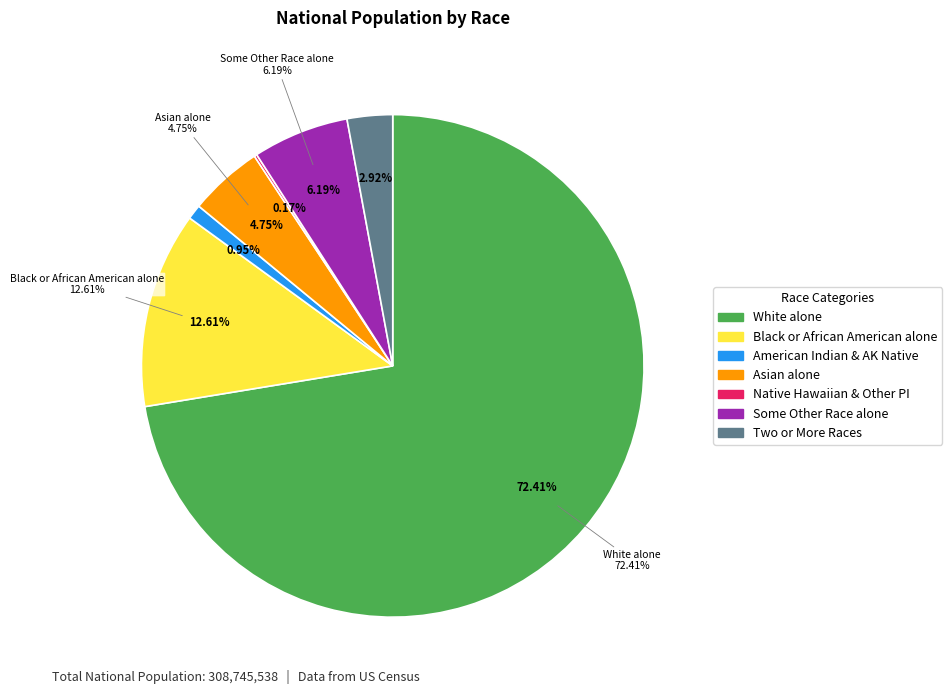

What percentage is the White alone slice, to the nearest percent?

72%